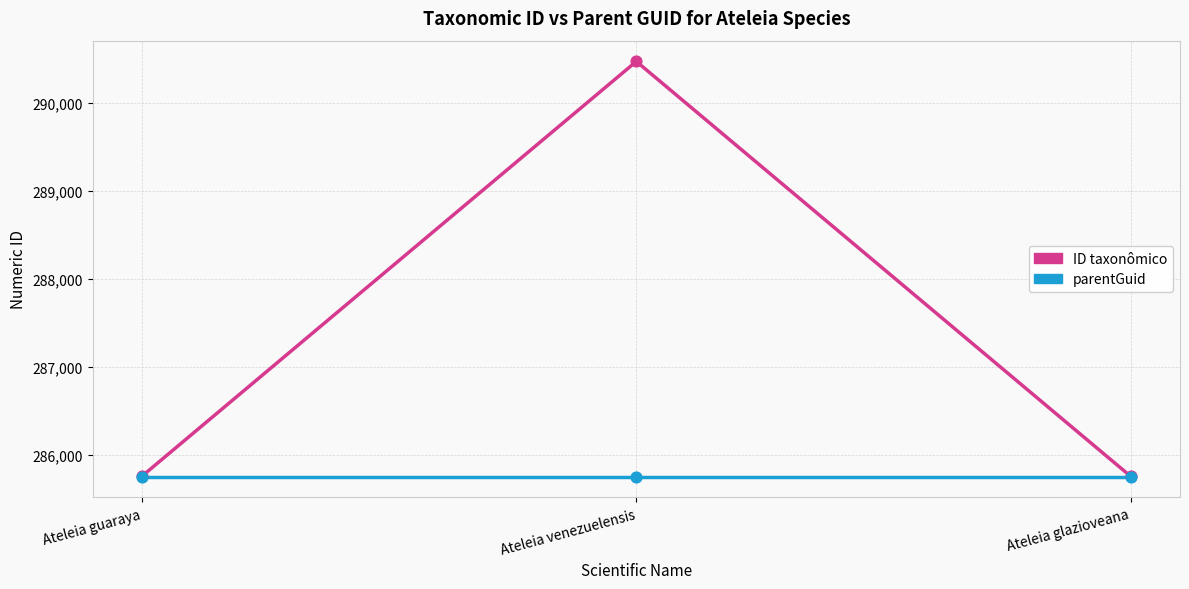

Which series has the largest total across all categories?

ID taxonômico